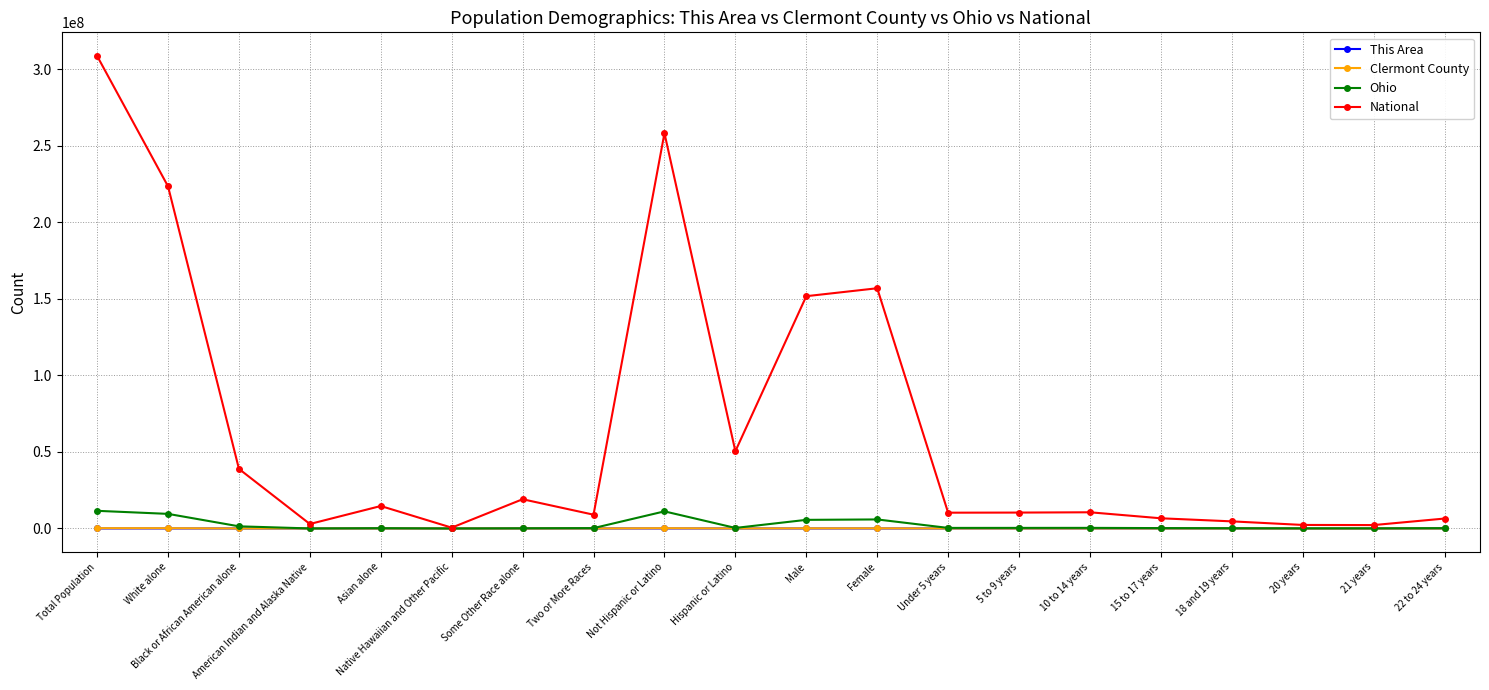

What is the sum of all This Area values?

17487